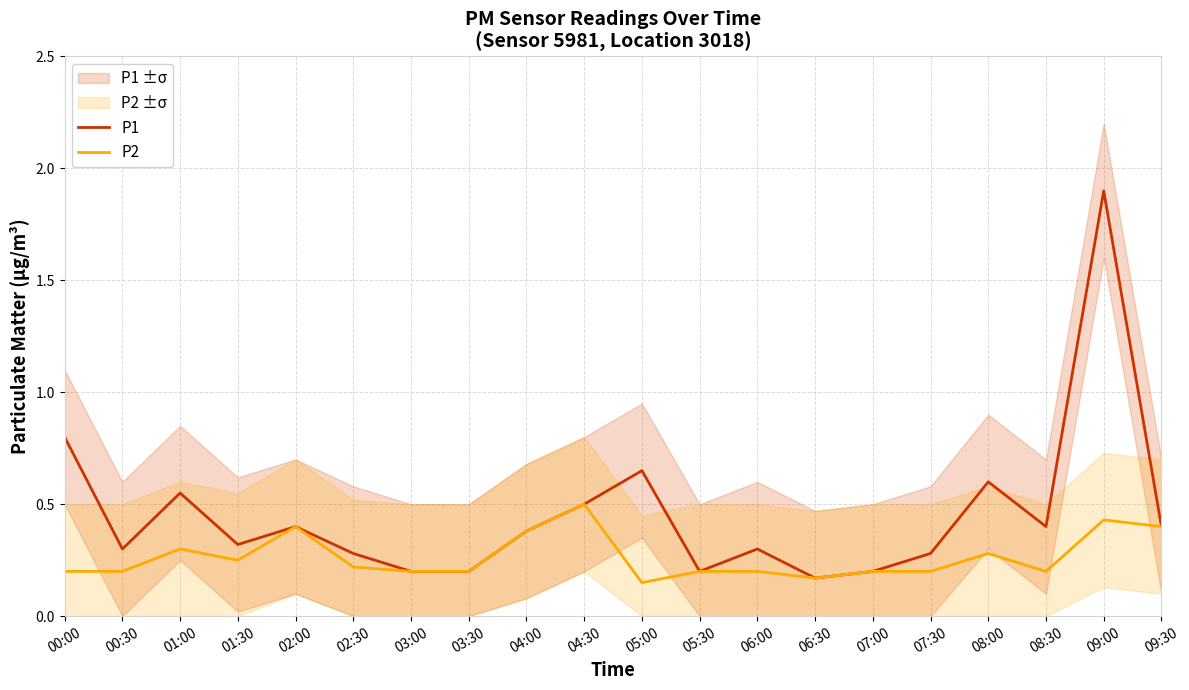

What is the label of the 14th point from the left?

06:30